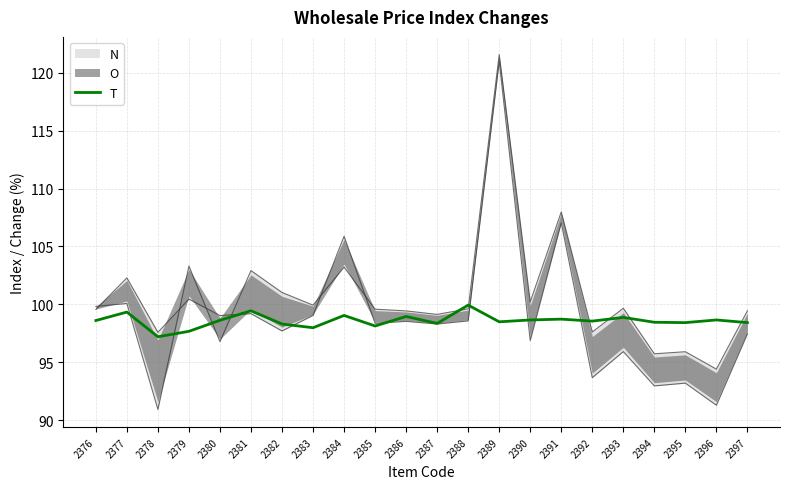

Reading right to left, extract all data points from this chart.

98.4	98.7	98.4	98.5	98.9	98.6	98.7	98.7	98.5	99.9	98.4	99.0	98.1	99.0	98.0	98.3	99.5	98.6	97.7	97.2	99.3	98.6